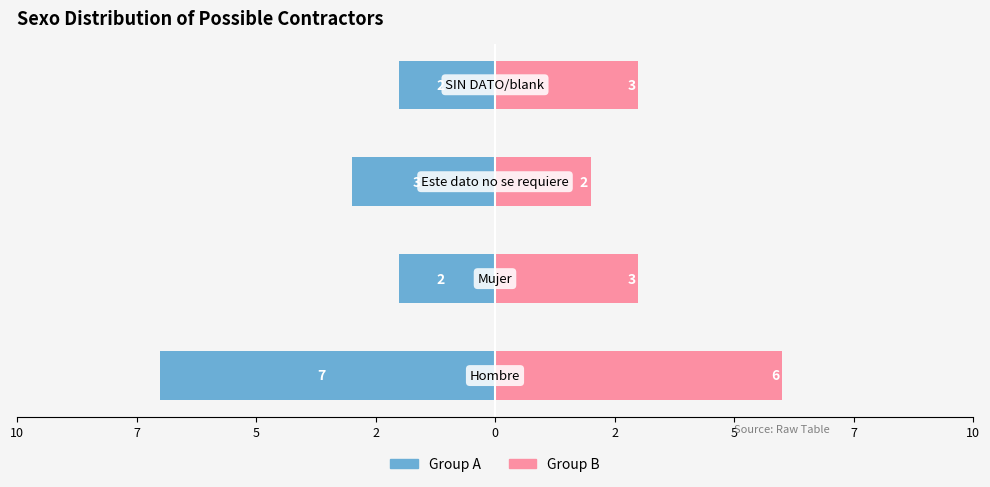

Reading left to right, extract all data points from this chart.

Group A: -7	-2	-3	-2
Group B: 6	3	2	3